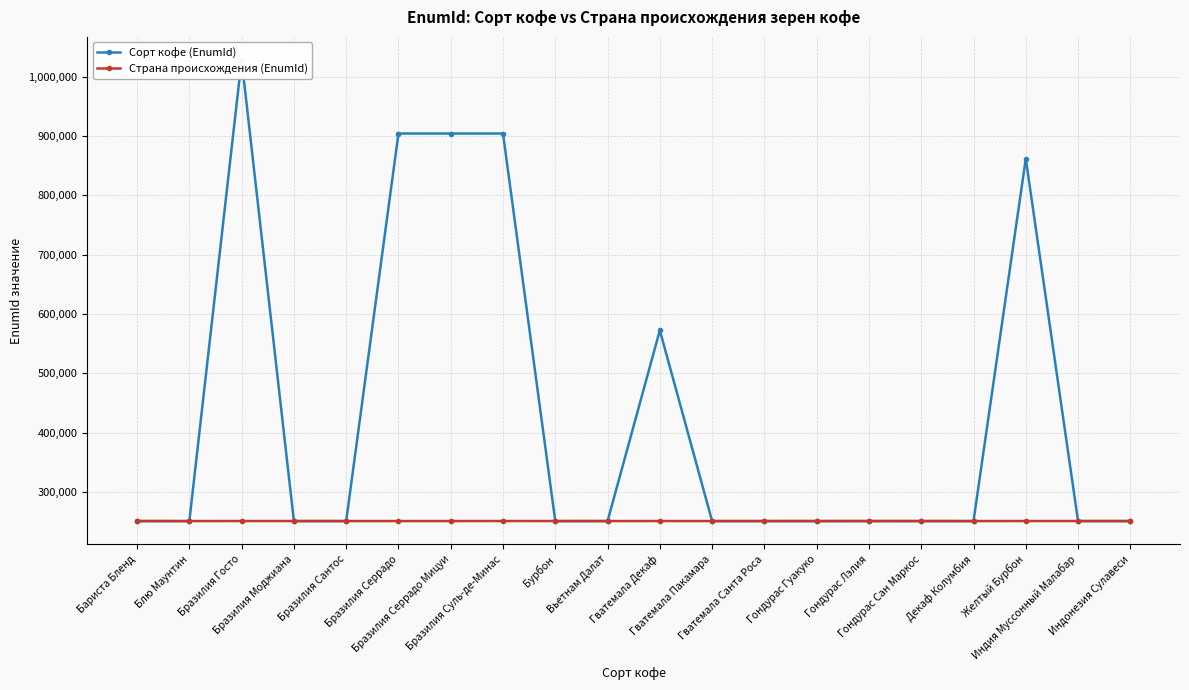

At how many categories does at least one series exceed 351912?

6